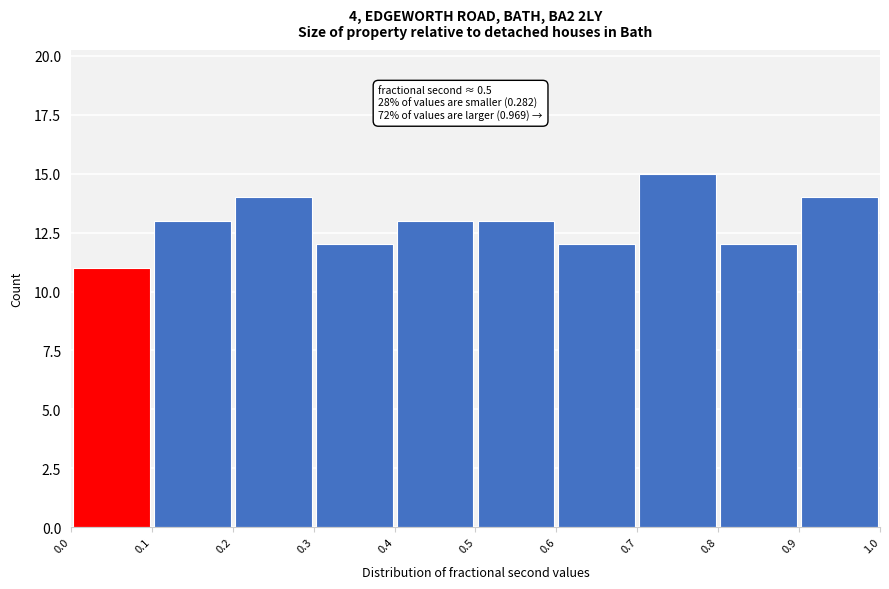

Over which range of the x-axis is the bar tallest?

0.7 to 0.8